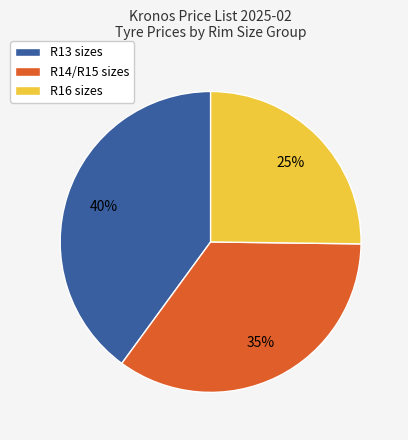

How many slices are in this pie chart?

3